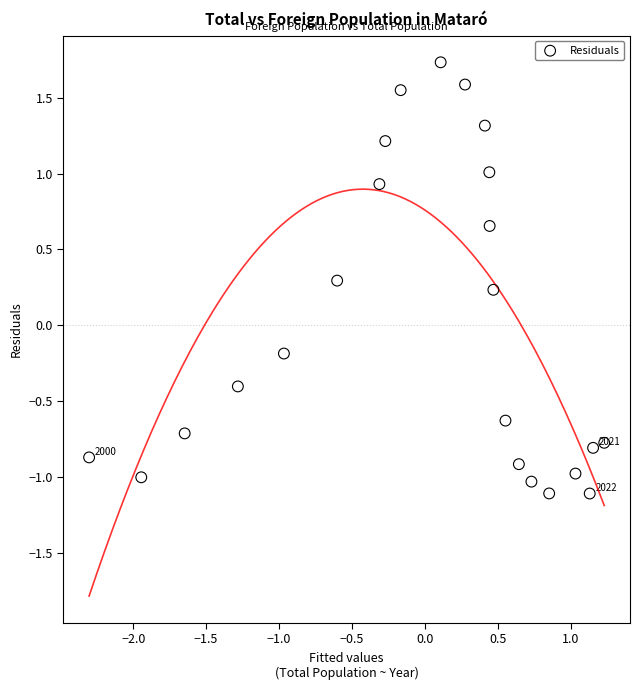

What is the range of X values (max minus min)?

3.5